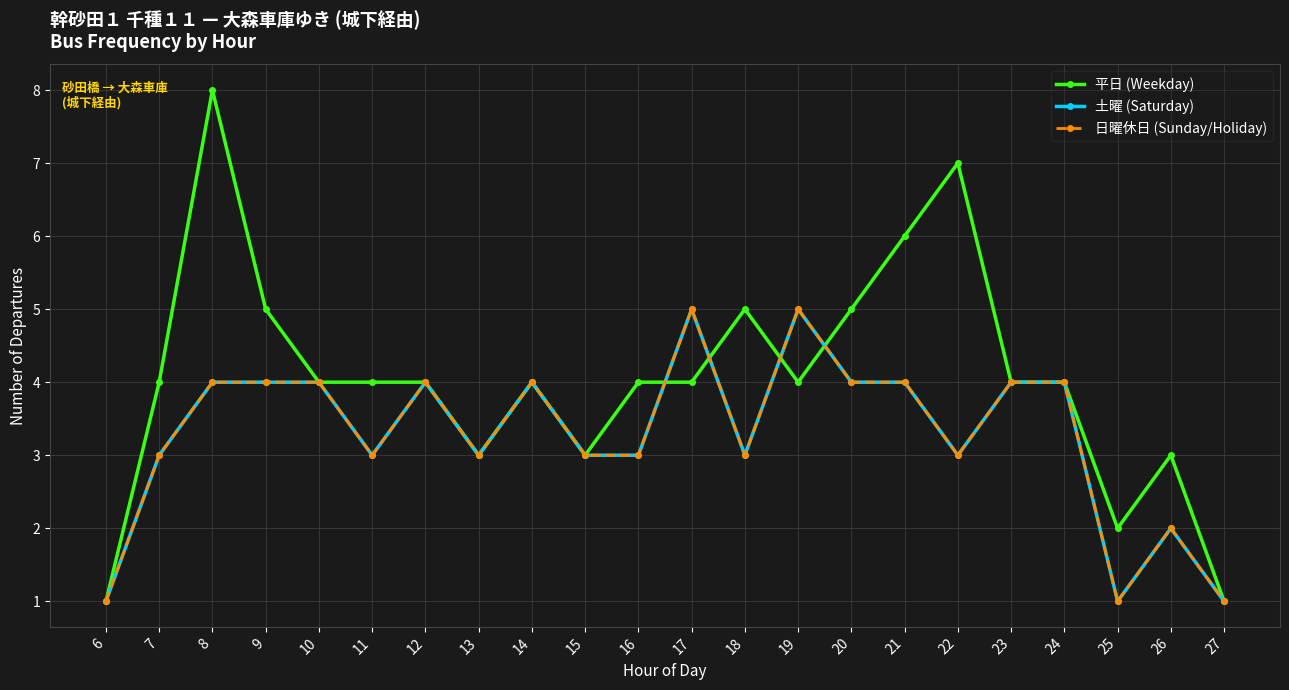

Which series changed the most between 20 and 26?

平日 (Weekday)